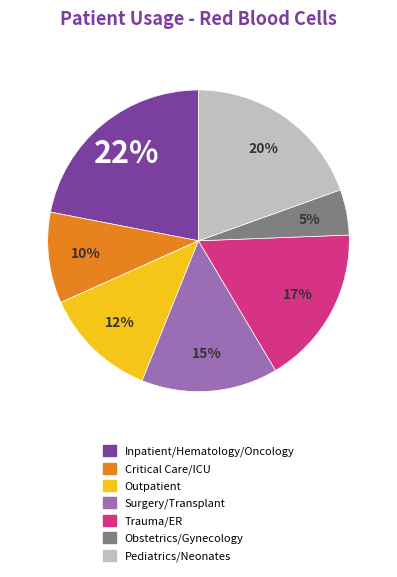

To the nearest percent, what is the difference between the largest and smallest slice percentages?

17%